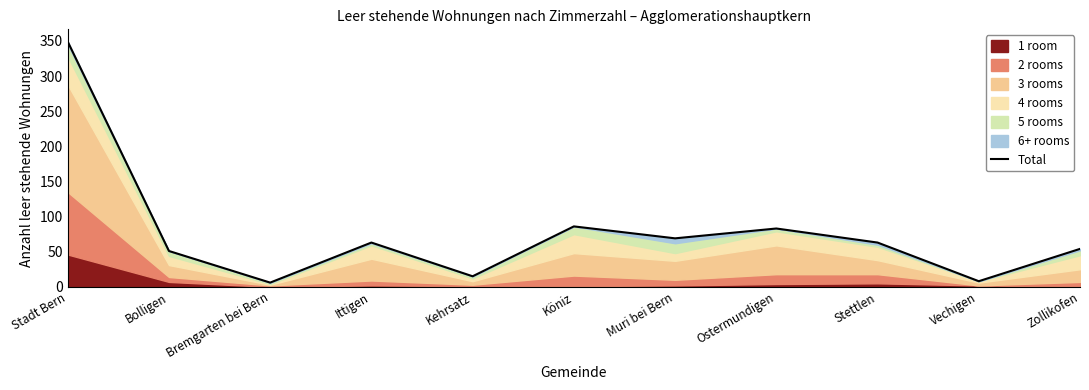

What is the average value?

77